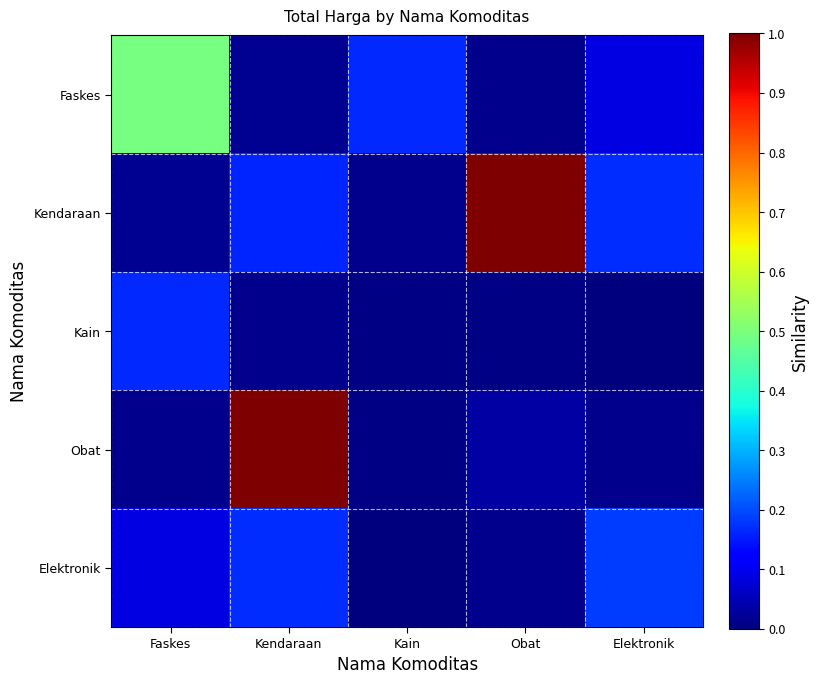

List the series in order of their peak value, lowest first.

Kain, Elektronik, Faskes, Kendaraan, Obat